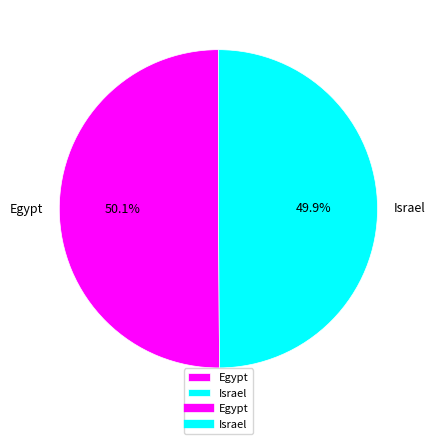

To the nearest percent, what is the average slice percentage?

50%